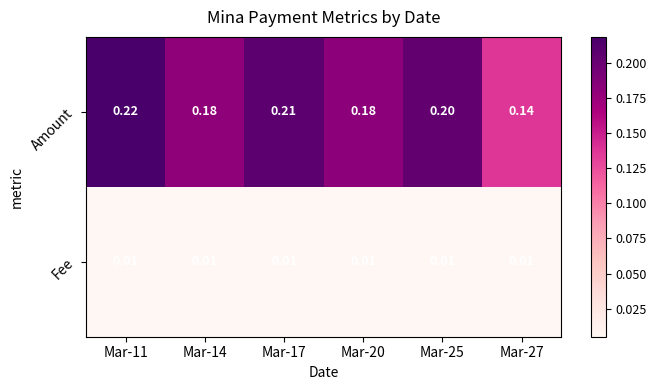

List the series in order of their overall mean, lowest first.

Fee, Amount